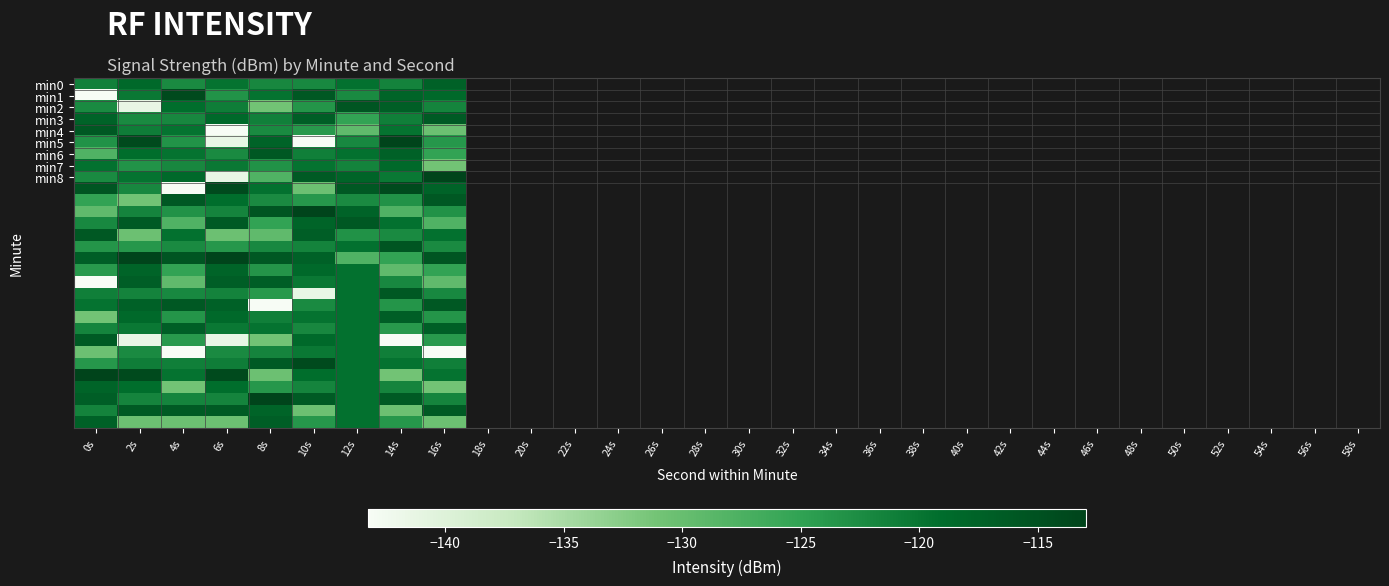

What is the difference between the highest and lowest values at 16s?

30.2